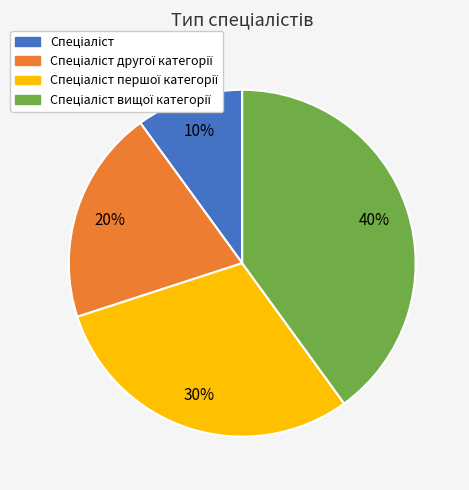

To the nearest percent, what is the average slice percentage?

25%